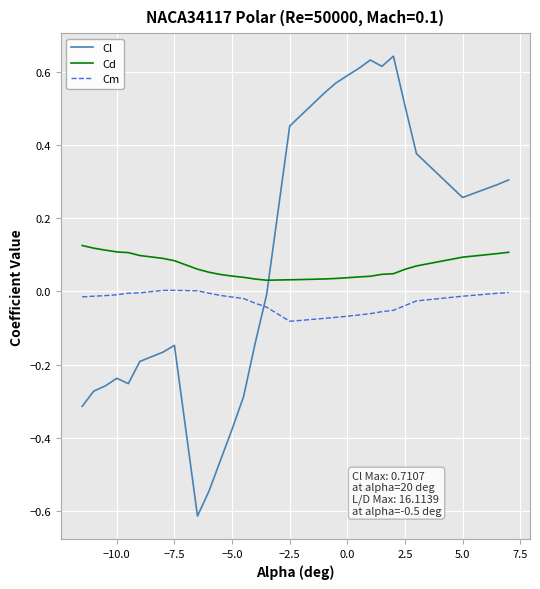

List the series in order of their peak value, highest first.

Cl, Cd, Cm